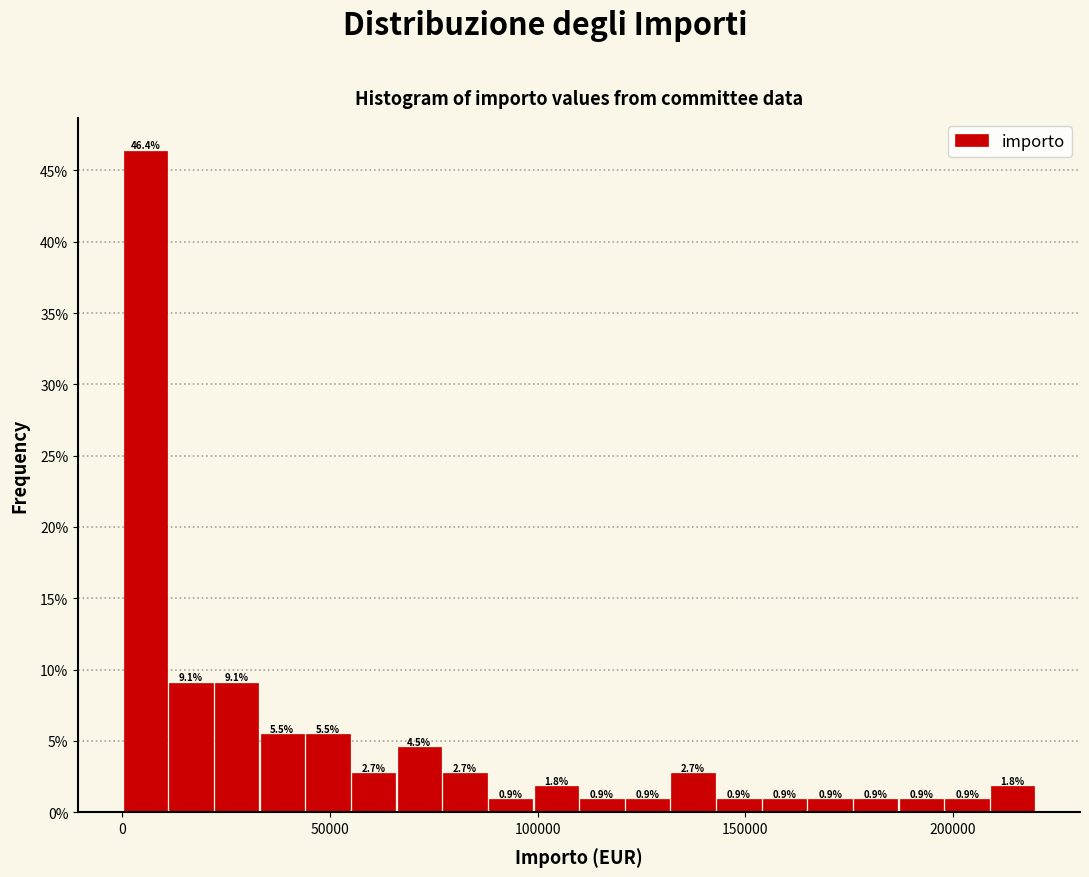

Read against the x-axis, roughly where is the centre of the tallest bar?

5000